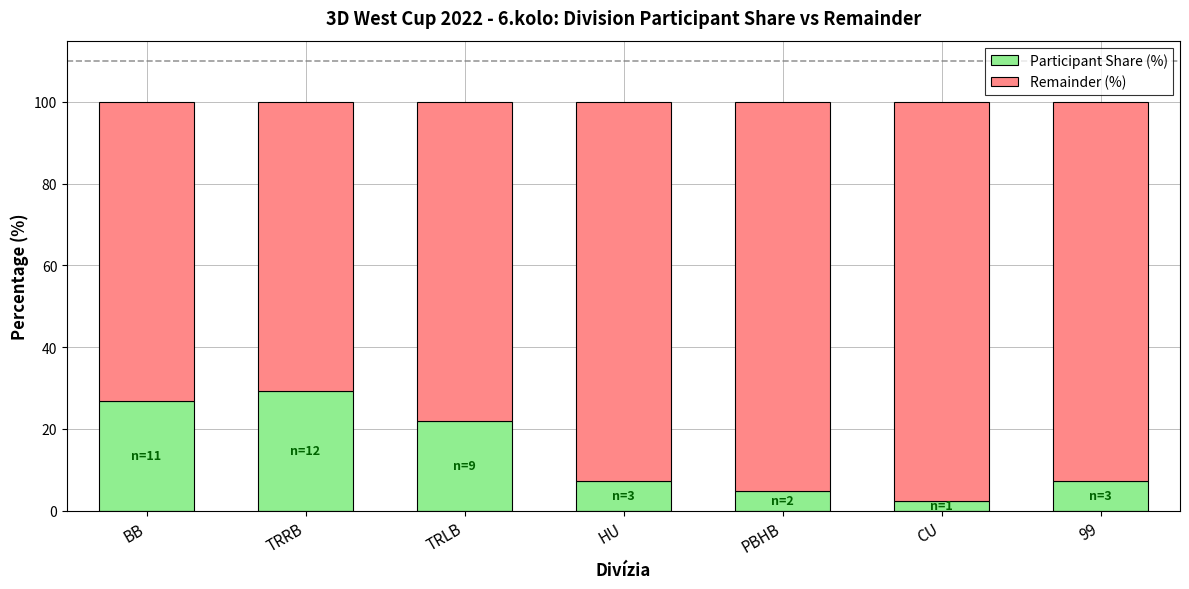

What is the difference between the maximum and second lowest values in the Participant Share (%) series?

24.4